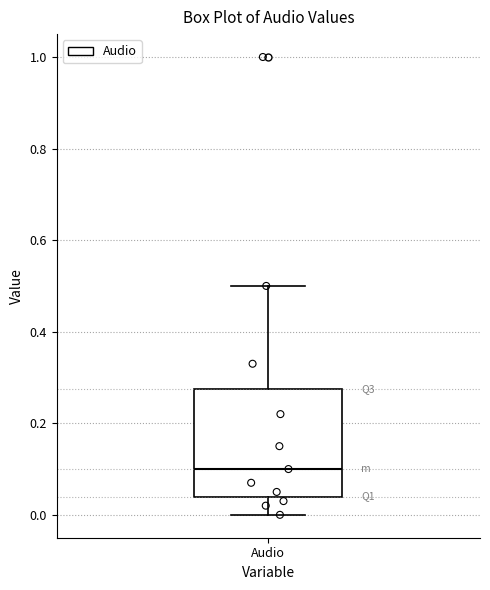

Transcribe this box plot: give where the median line is, the range the box spans, and where the two whiskers end, as read against the y-axis. The values are not printed on the chart, so give them approximately, as read against the axis.

median 0.10, box 0.04 to 0.28, whiskers 0.00 to 0.50